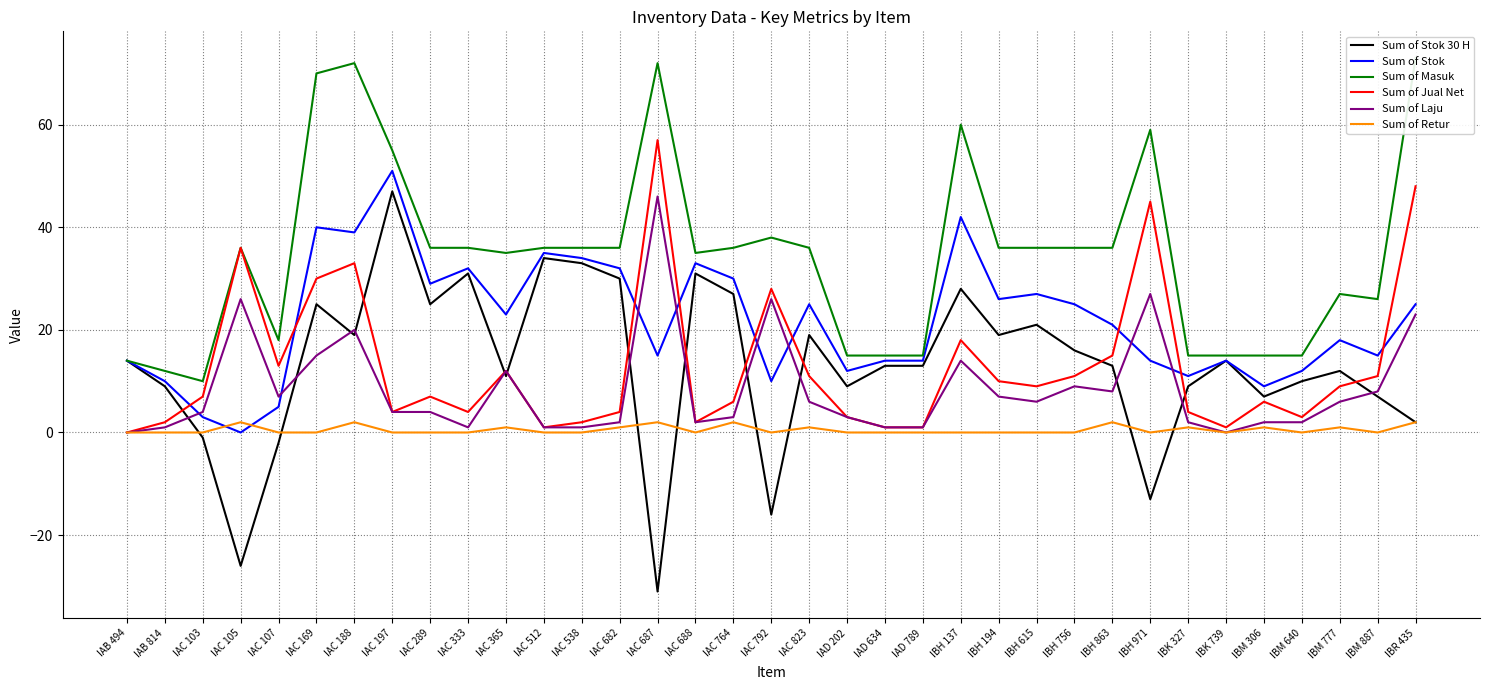

True or false: Sum of Stok and Sum of Masuk cross at least once.

False